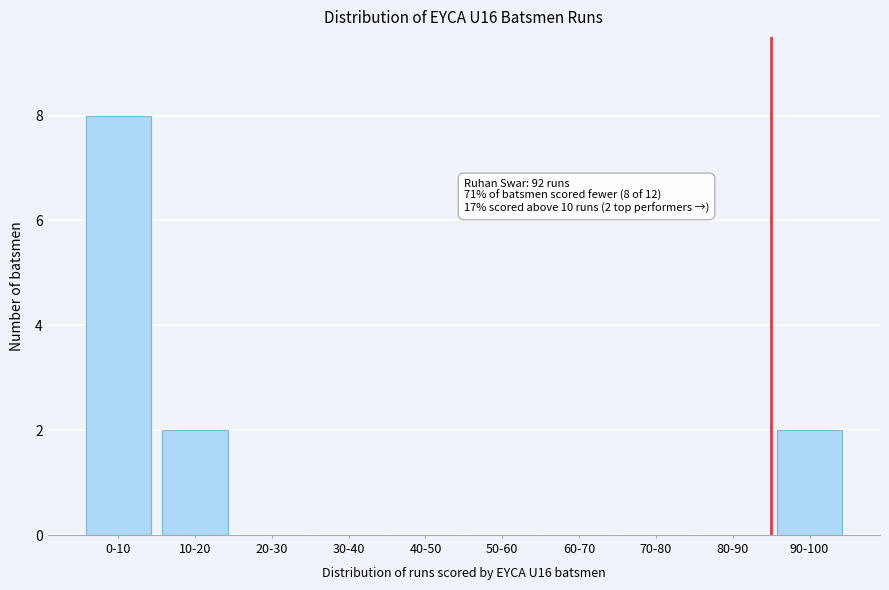

Reading right to left, what are all the values shown in this chart?

90-100=2	80-90=0	70-80=0	60-70=0	50-60=0	40-50=0	30-40=0	20-30=0	10-20=2	0-10=8